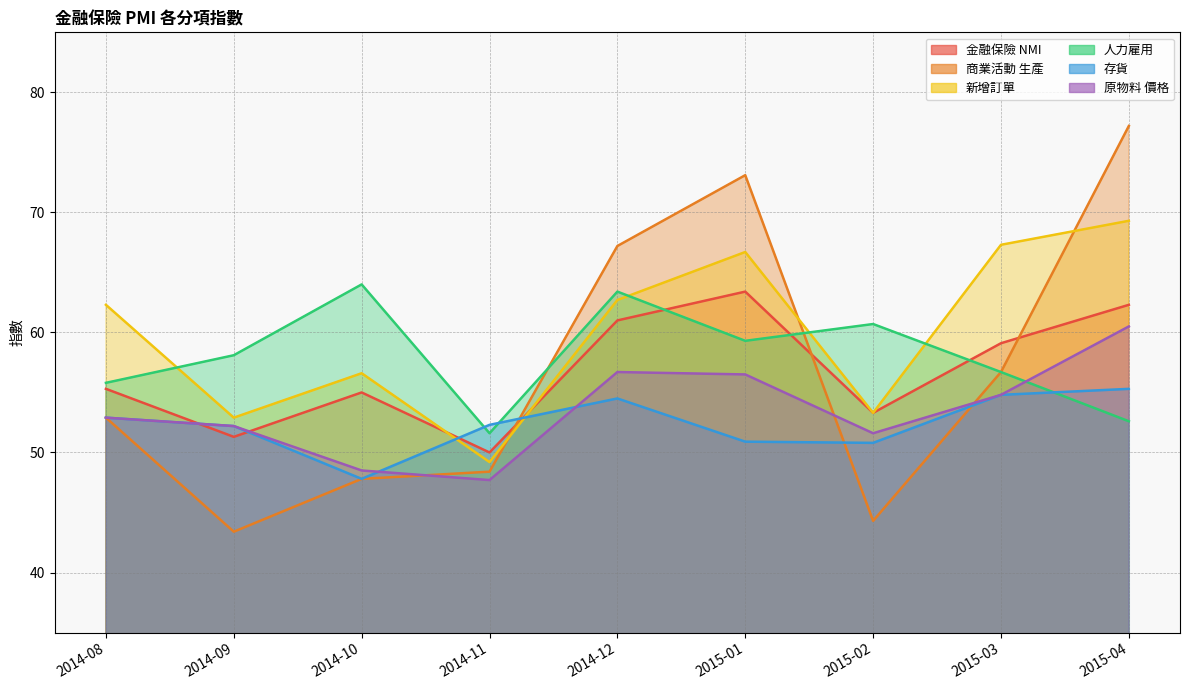

How many values in the 金融保險 NMI series are below 55?

3